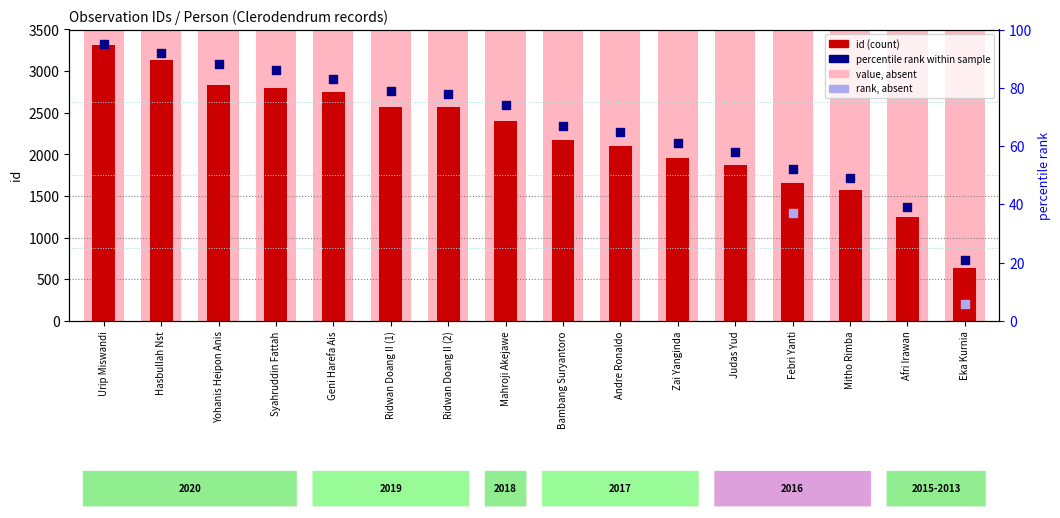

What is the change in value from Ridwan Doang II (2) to Mahroji Akejawe?

-170